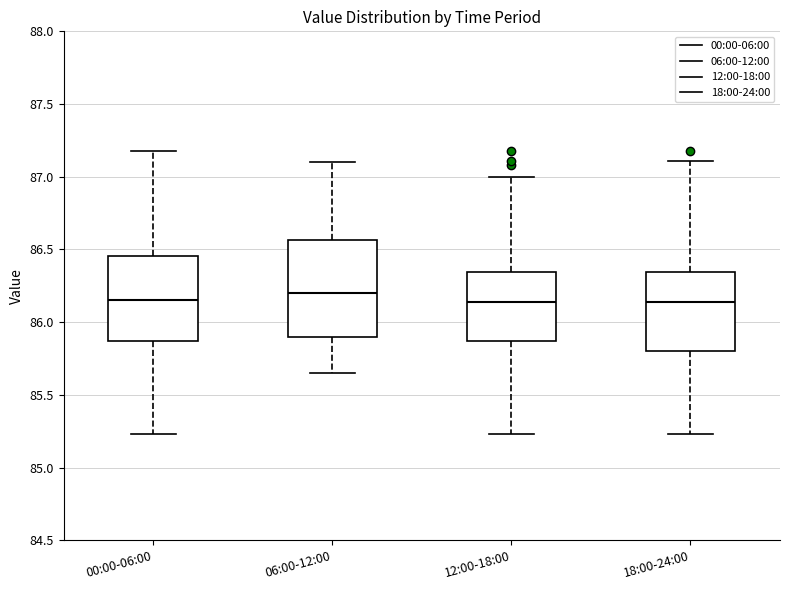

Reading left to right, read every box against the y-axis: the position of its median line, the range the box covers, and the ends of its whiskers. The values are not printed on the chart, so give them approximately, as read against the axis.

00:00-06:00: median 86.15, box 85.85 to 86.45, whiskers 85.25 to 87.20
06:00-12:00: median 86.20, box 85.90 to 86.55, whiskers 85.65 to 87.10
12:00-18:00: median 86.15, box 85.85 to 86.35, whiskers 85.25 to 87.00
18:00-24:00: median 86.15, box 85.80 to 86.35, whiskers 85.25 to 87.10